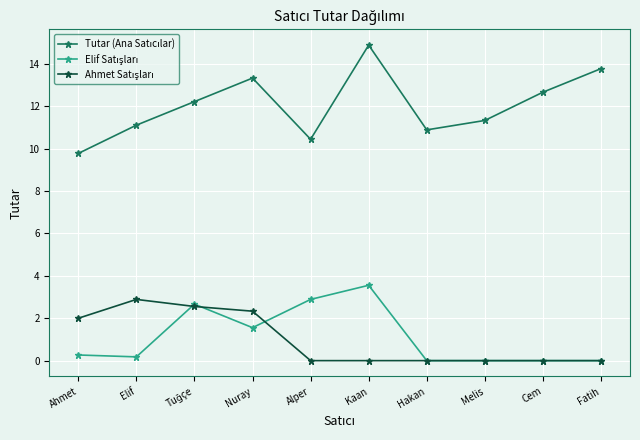

What is the difference between the highest and lowest values at Ahmet?

9.5